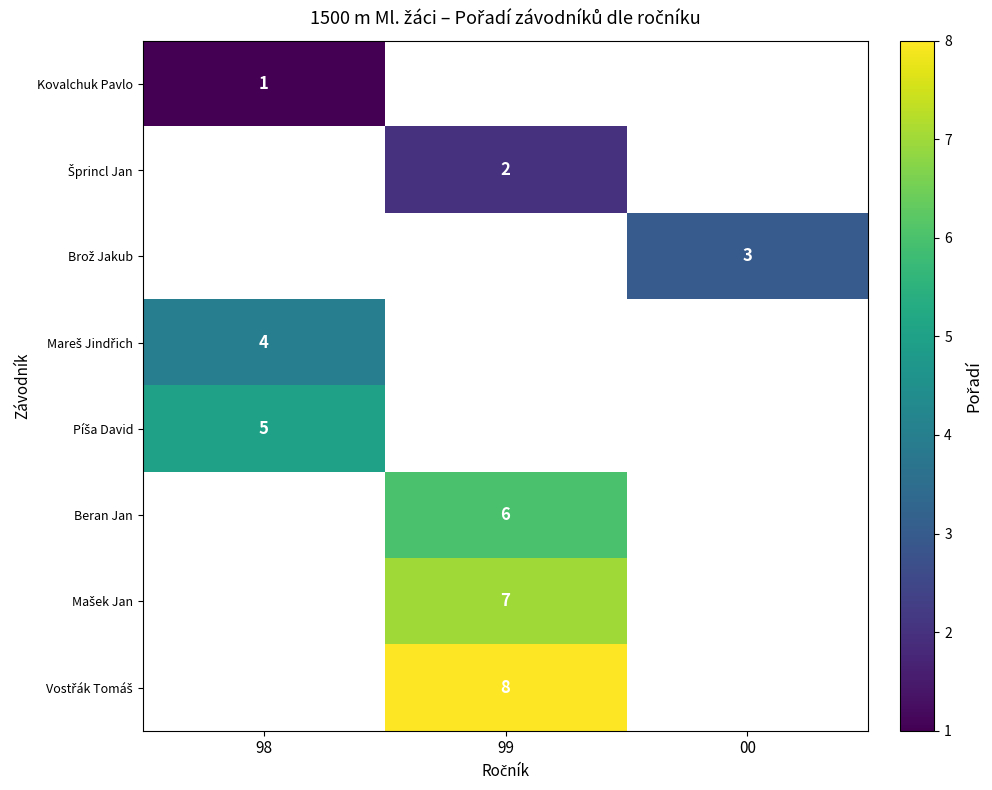

What is the spread (max minus min) of values at 98?

4.0